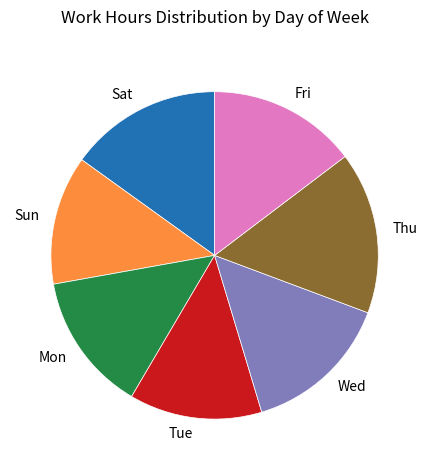

What is the ratio of the value at Sun to the value at Mon?

0.9